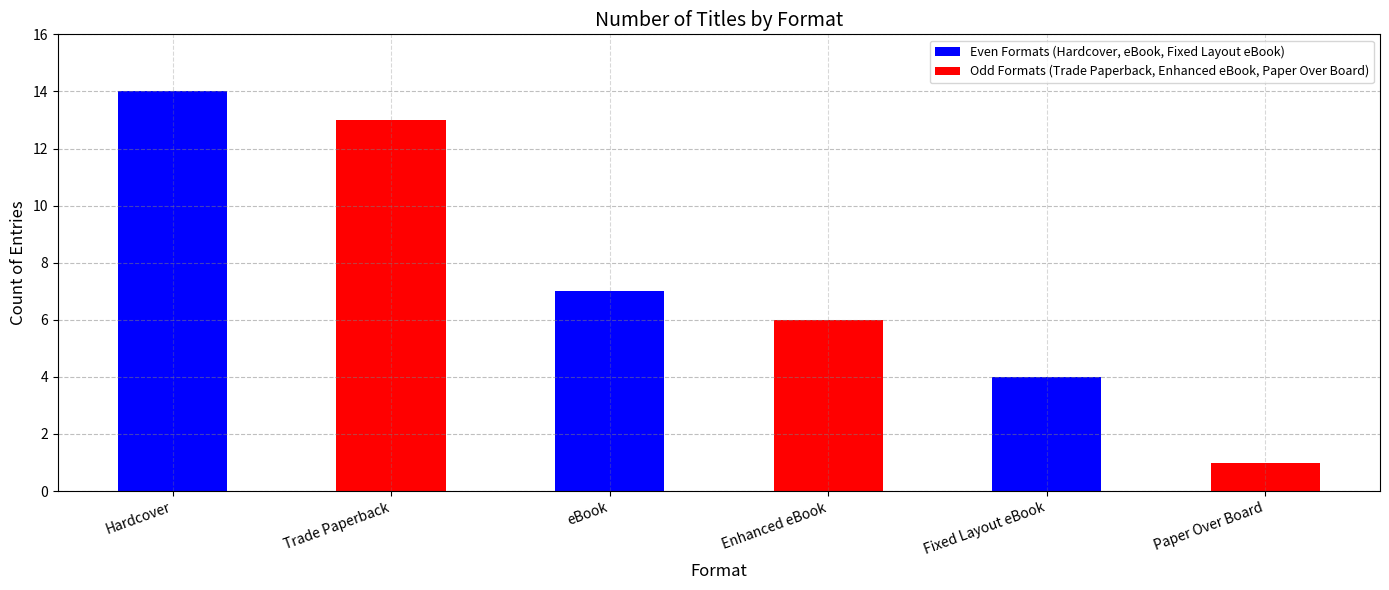

What is the label of the 4th bar from the left?

Enhanced eBook